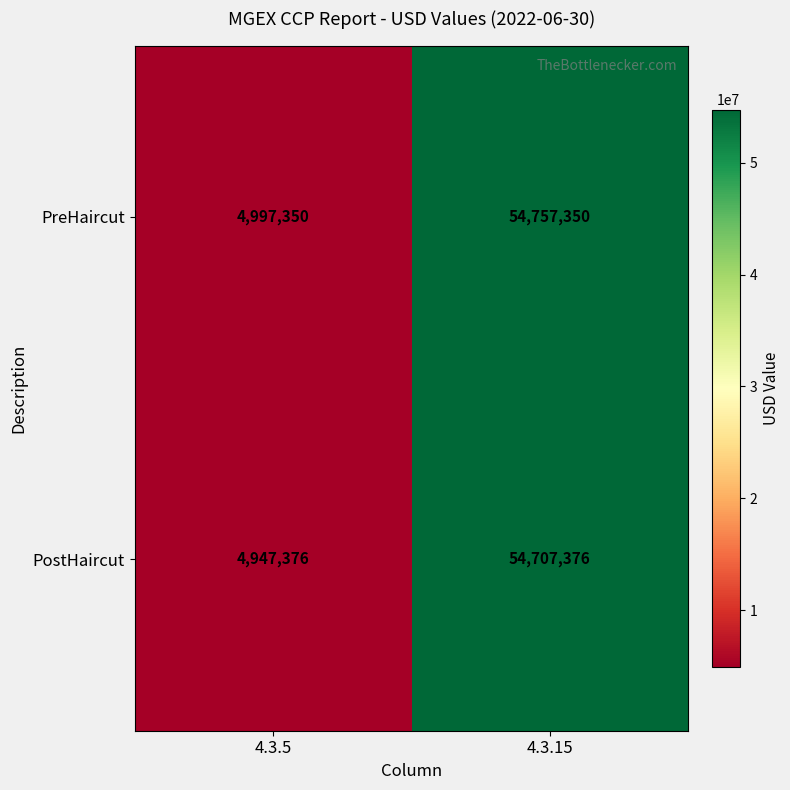

What value does the PreHaircut series have at 4.3.15, to the nearest 10?

54757350